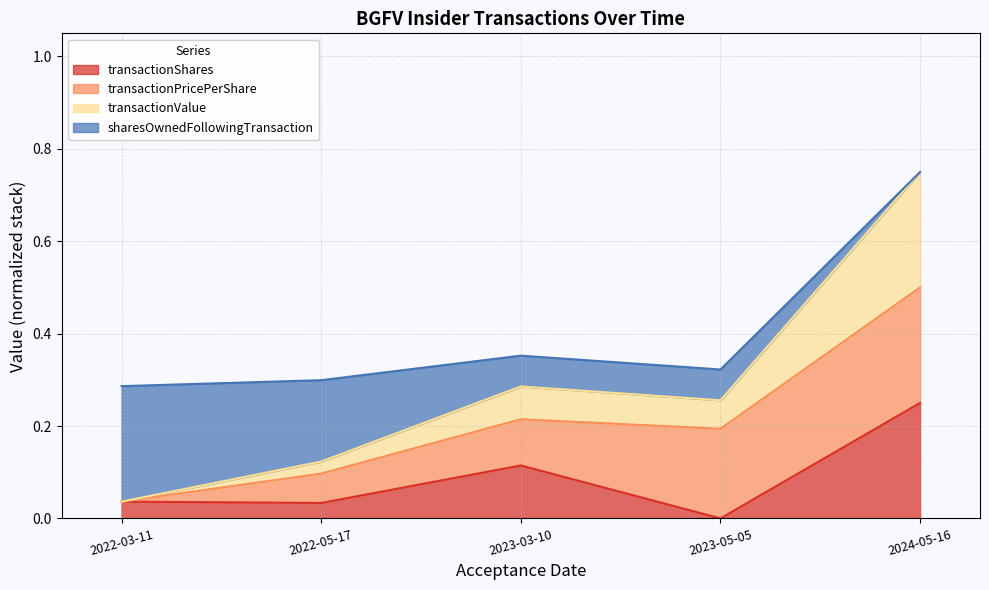

What are all the series names shown in the legend?

transactionShares, transactionPricePerShare, transactionValue, sharesOwnedFollowingTransaction